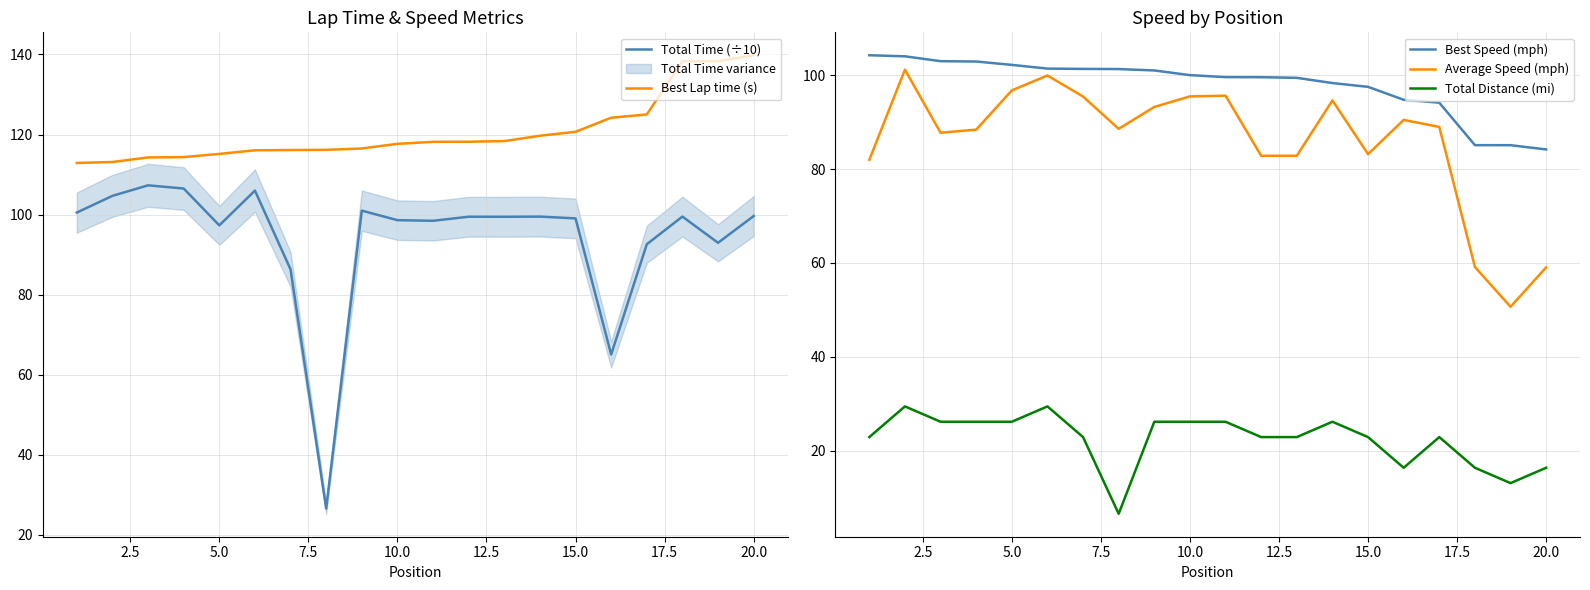

How many categories are shown in the chart?

20